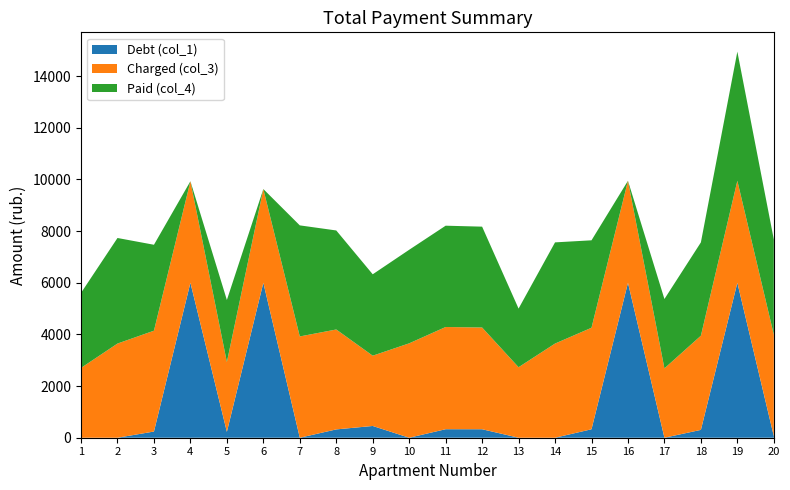

What is the highest value of the Debt (col_1) series?

6000.0